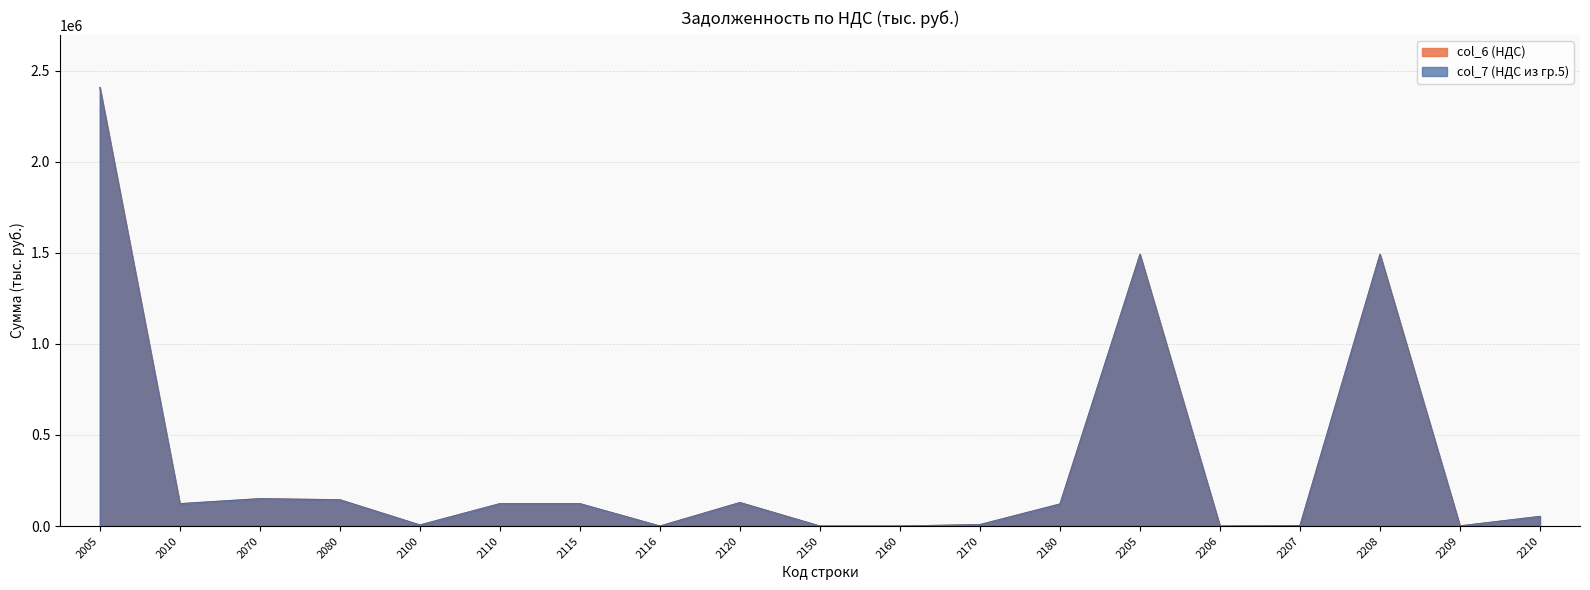

How many data points in col_6 (НДС) are less than 120954?

9